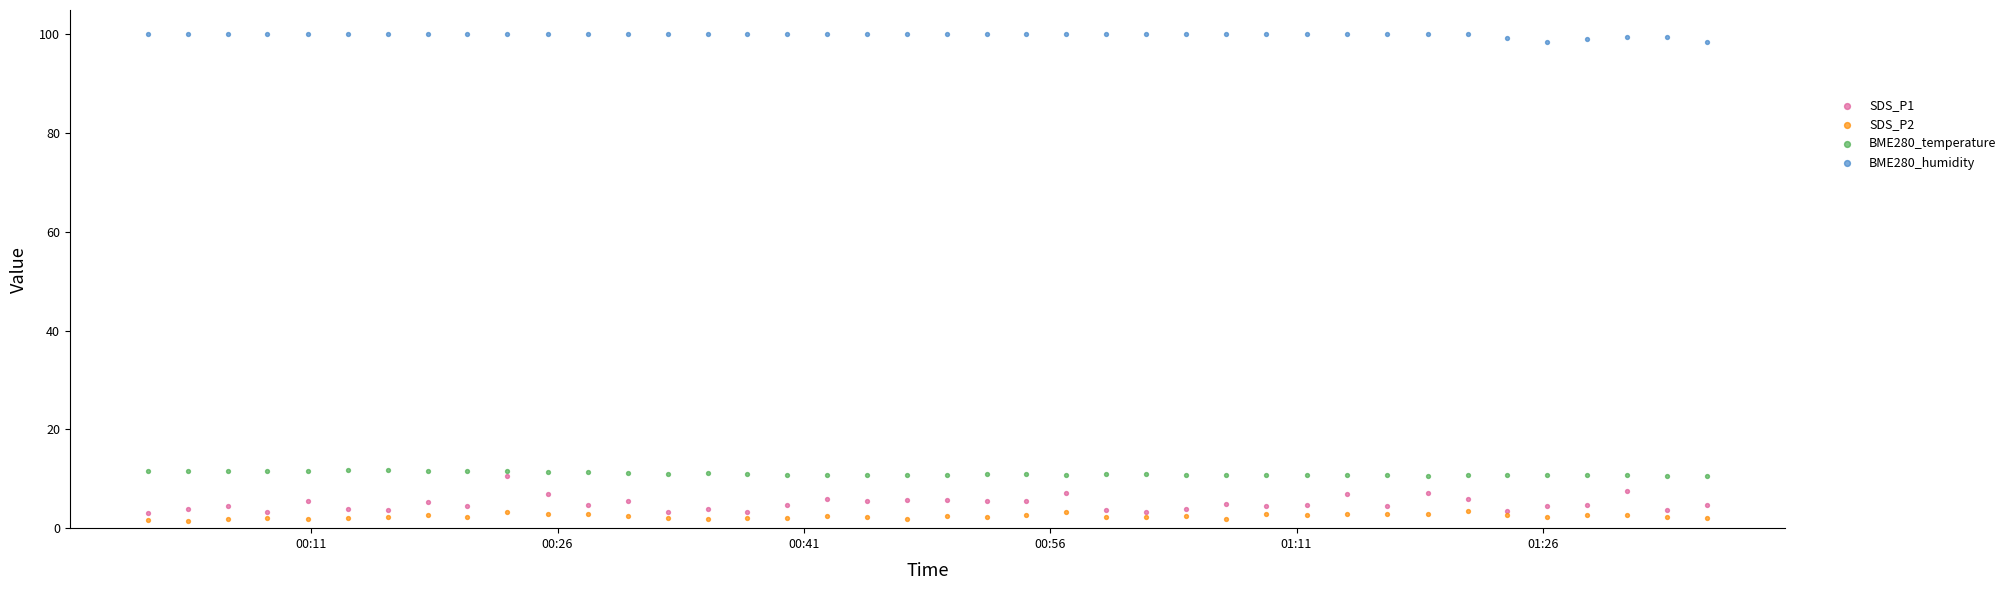

What are all the series names shown in the legend?

SDS_P1, SDS_P2, BME280_temperature, BME280_humidity